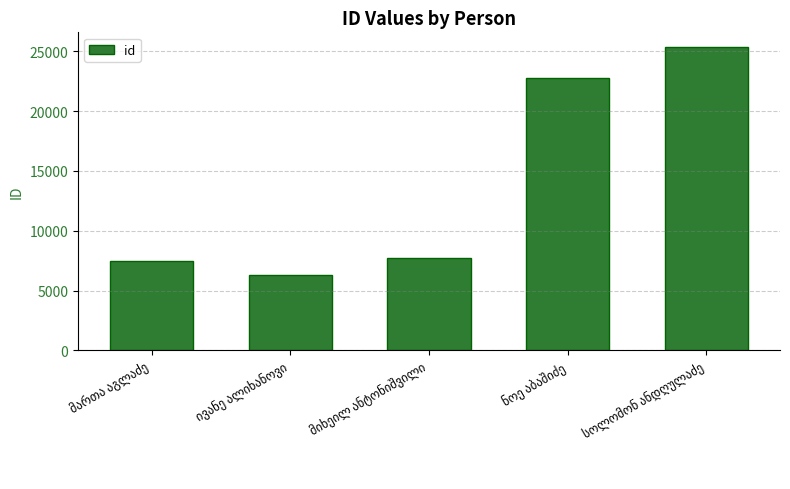

What is the greatest value displayed?

25319